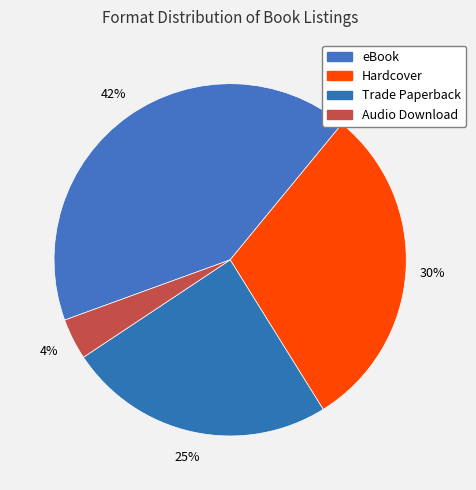

How many slices are in this pie chart?

4